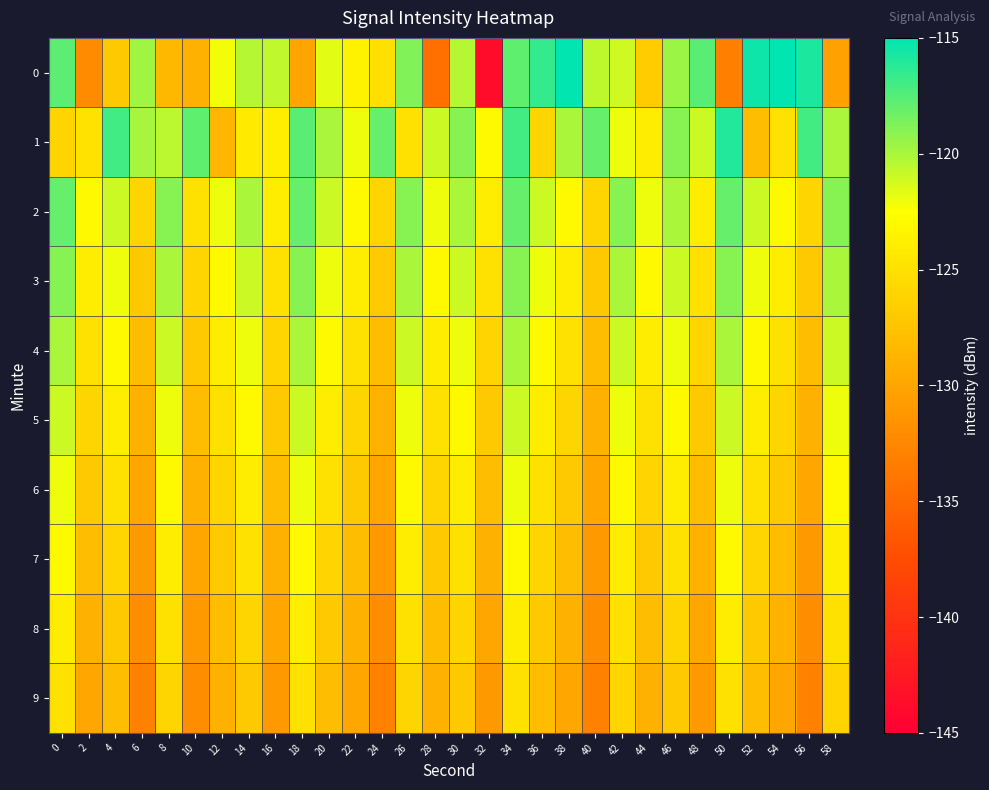

Rank the series at 42 from lowest to highest value.

9, 8, 7, 6, 1, 5, 0, 4, 3, 2